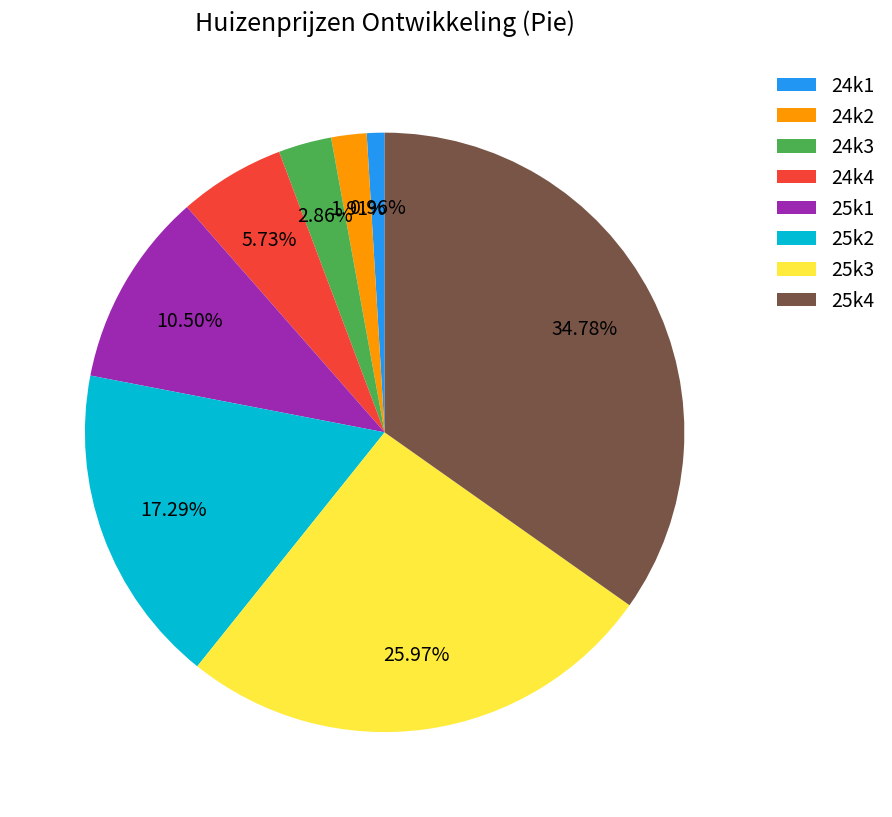

To the nearest percent, what portion does 24k4 represent?

6%